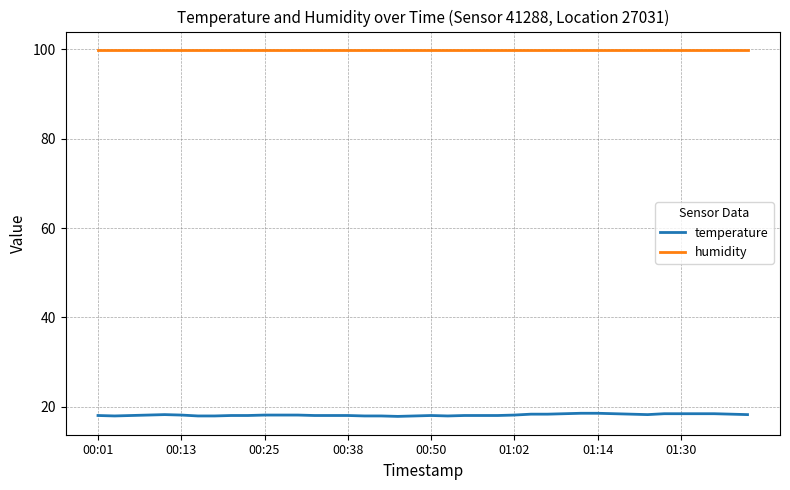

Does the chart display data point markers on the line(s)?

No